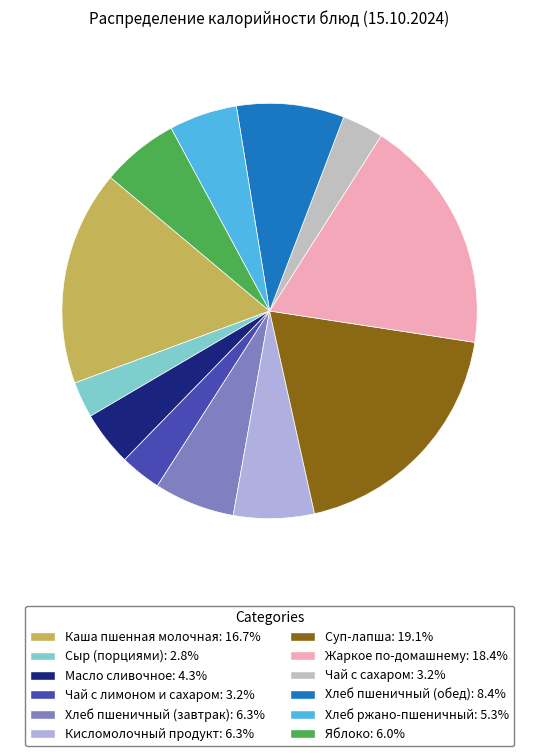

To the nearest percent, what is the difference between the largest and smallest slice percentages?

16%